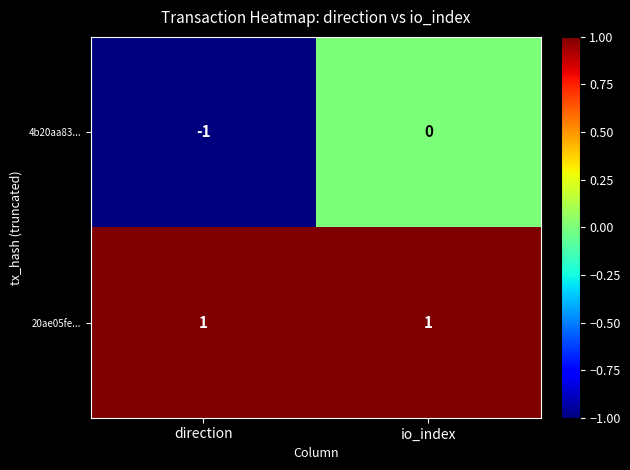

What is the greatest value displayed?

1